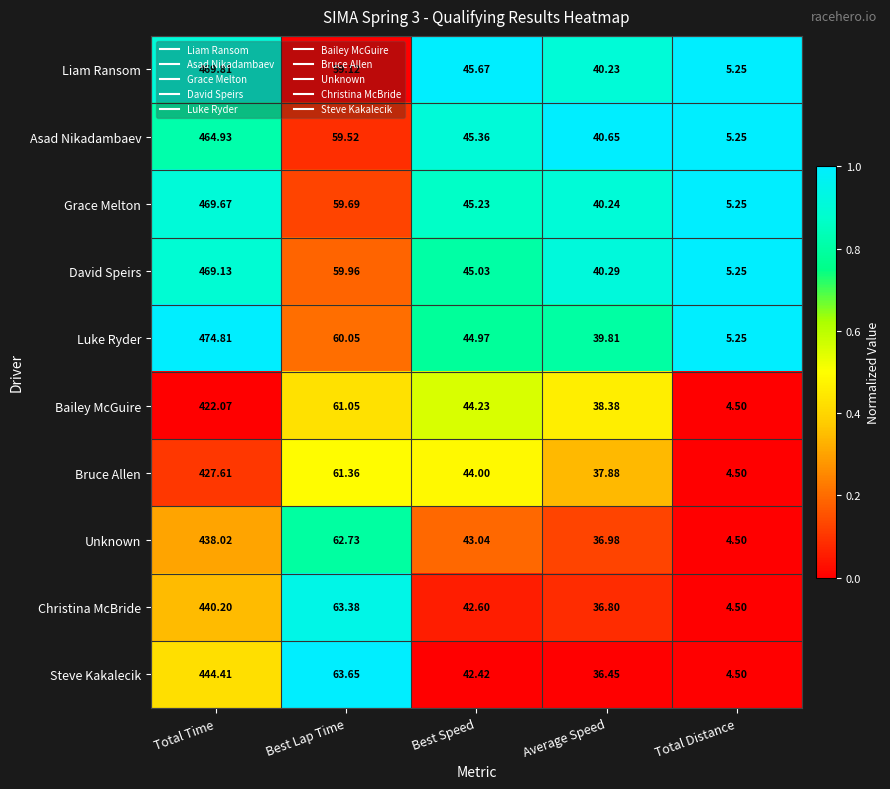

At which label is Asad Nikadambaev closest to 235?

Best Lap Time